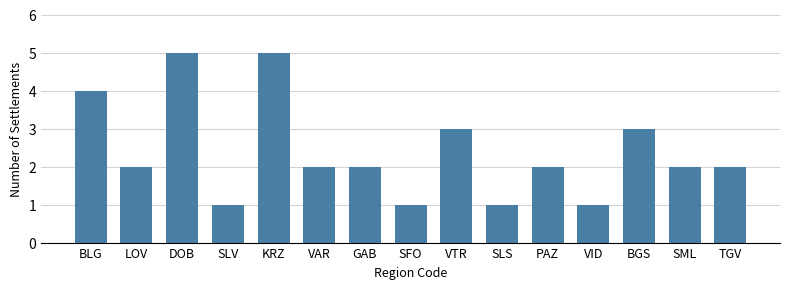

Which has a higher value, BGS or KRZ?

KRZ